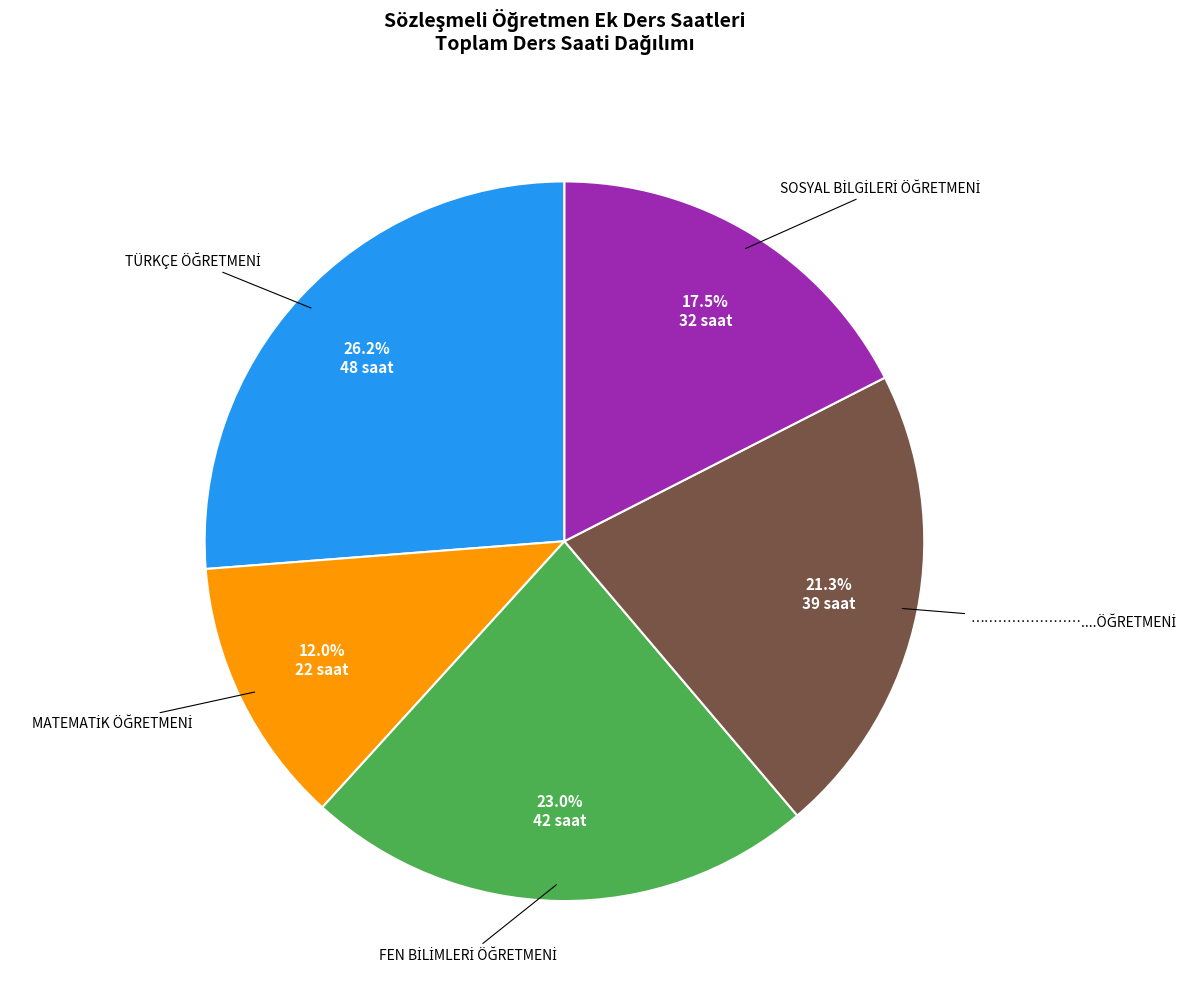

Is there a majority slice in this chart?

No